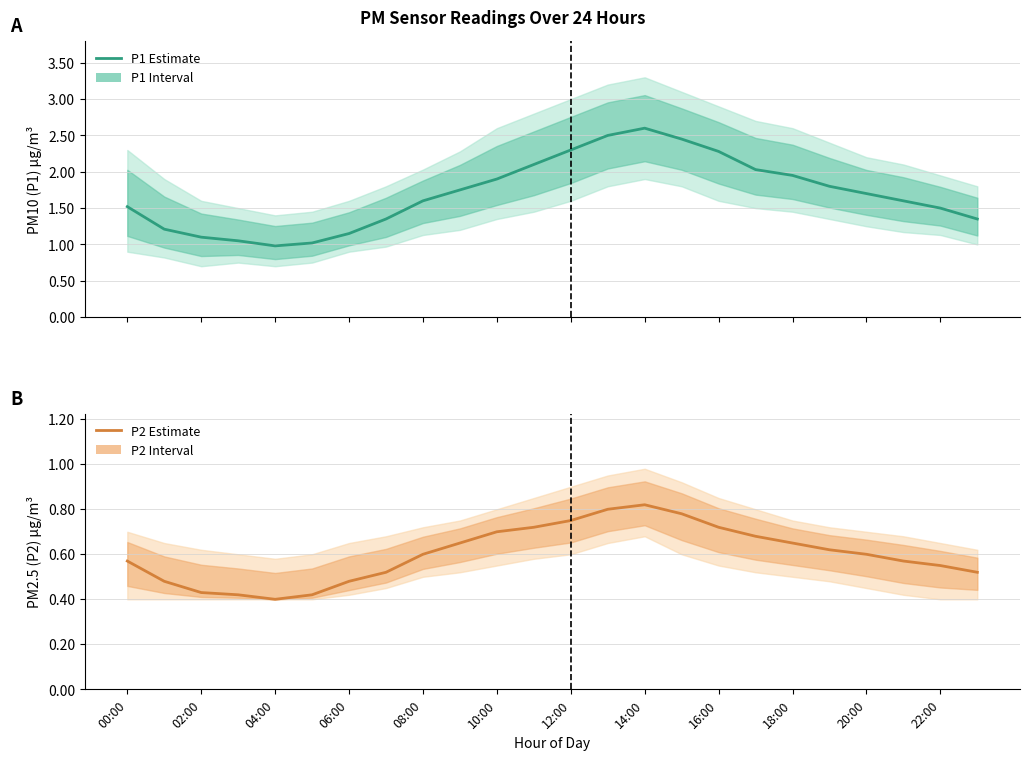

Reading left to right, what are all the values shown in this chart?

P1: 1.5	1.2	1.1	1.1	1.0	1.0	1.1	1.4	1.6	1.8	1.9	2.1	2.3	2.5	2.6	2.5	2.3	2.0	1.9	1.8	1.7	1.6	1.5	1.4
P2: 0.6	0.5	0.4	0.4	0.4	0.4	0.5	0.5	0.6	0.7	0.7	0.7	0.8	0.8	0.8	0.8	0.7	0.7	0.7	0.6	0.6	0.6	0.6	0.5